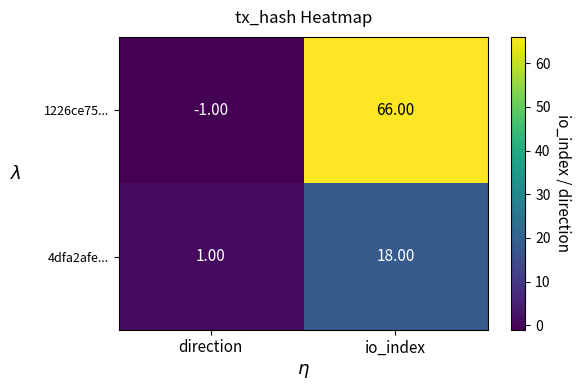

At which label is 4dfa2afe... closest to 9?

direction